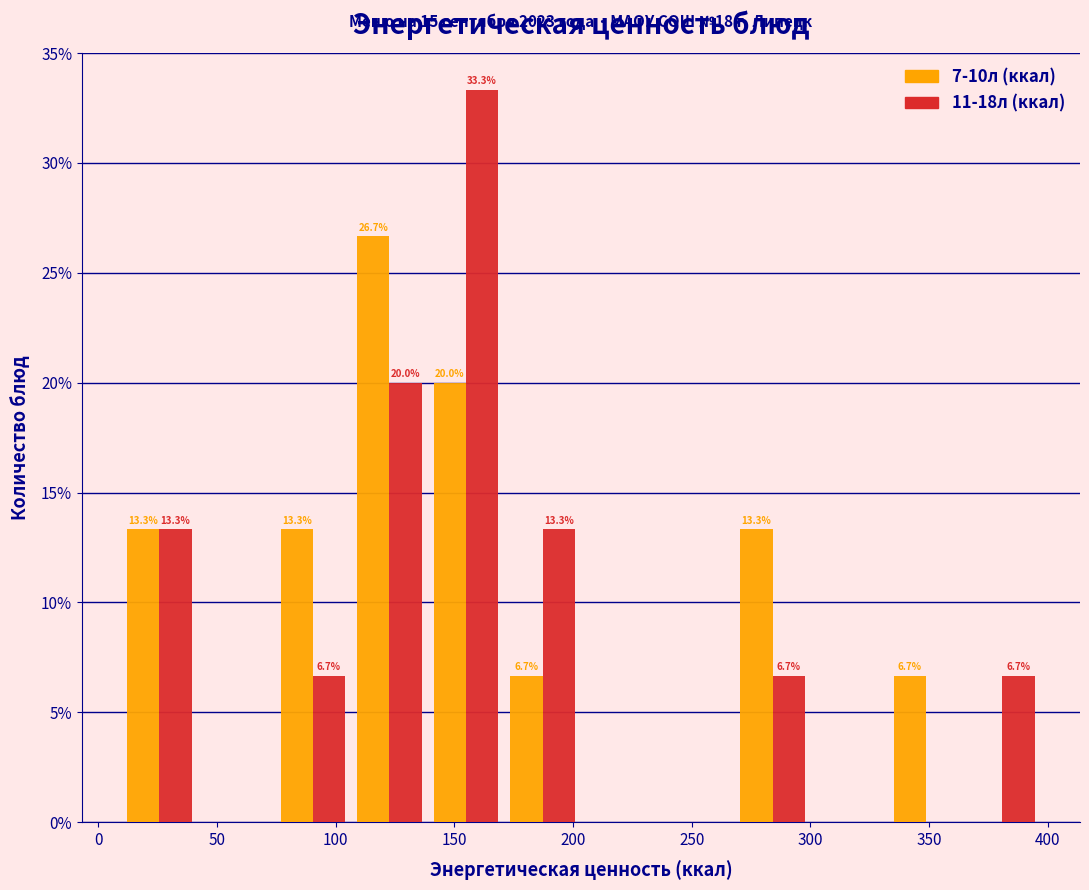

In the 11-18л (ккал) series, which range on the x-axis has the tallest bar?

140 to 170